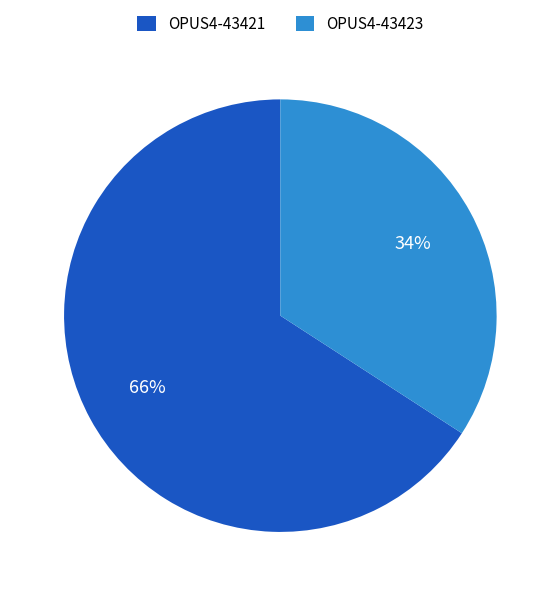

Which slice represents more than half of the pie?

OPUS4-43421